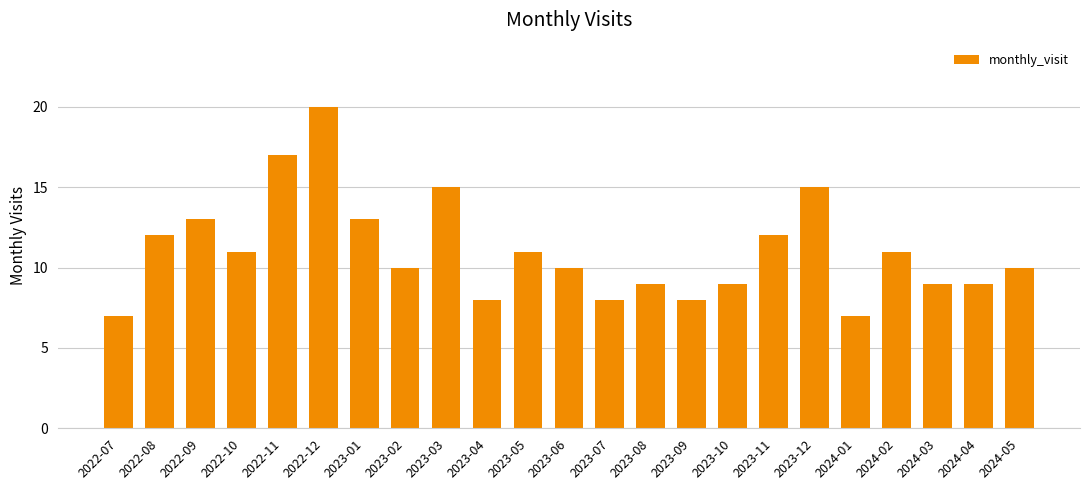

Does the chart contain stacked bars?

No